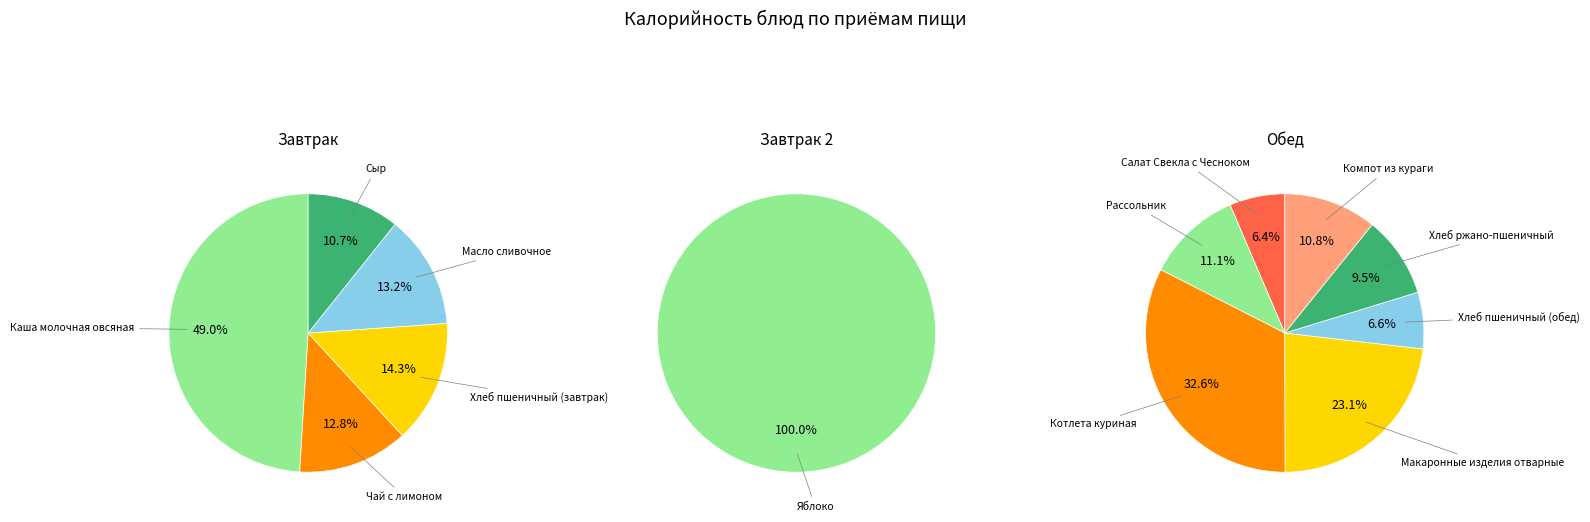

Is Масло сливочное the majority of the pie?

No